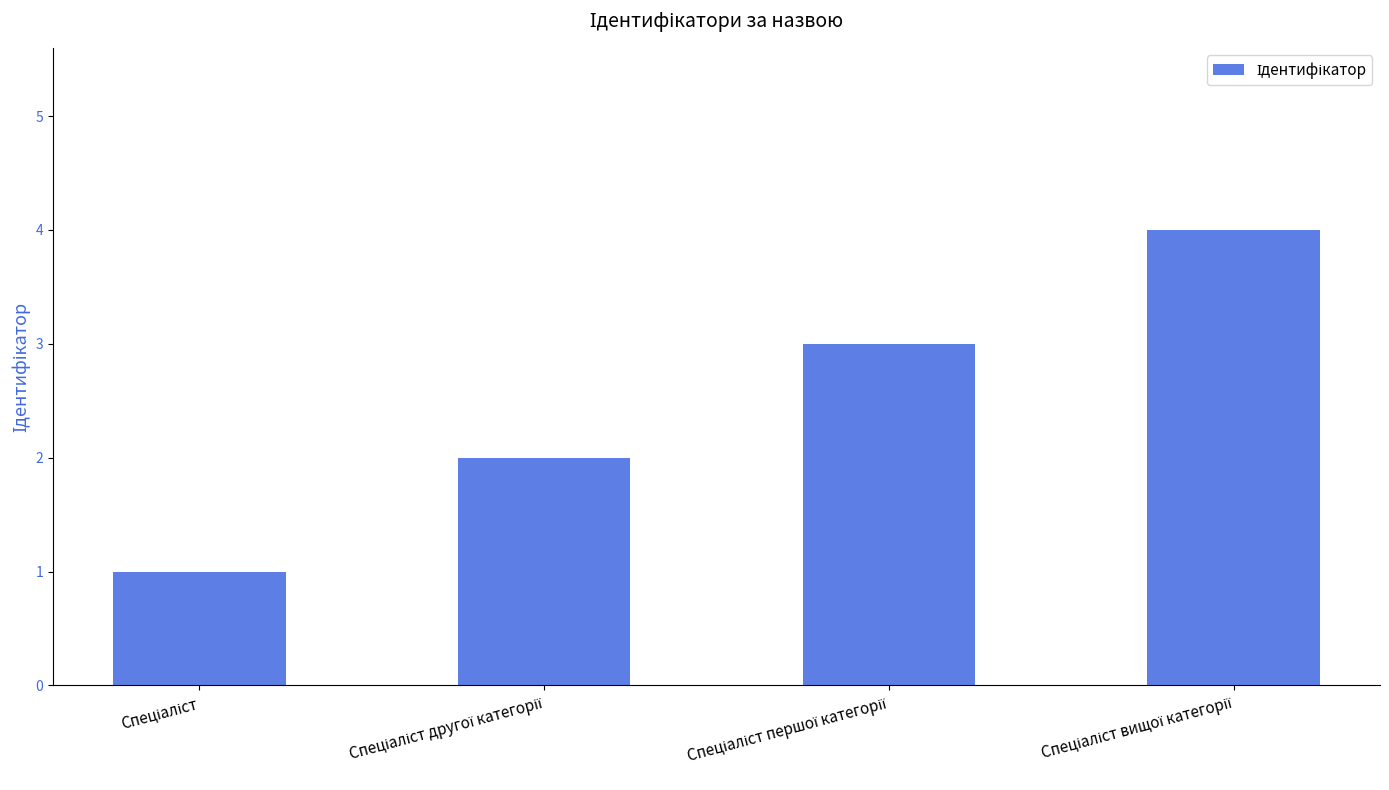

What is the sum of all values?

10